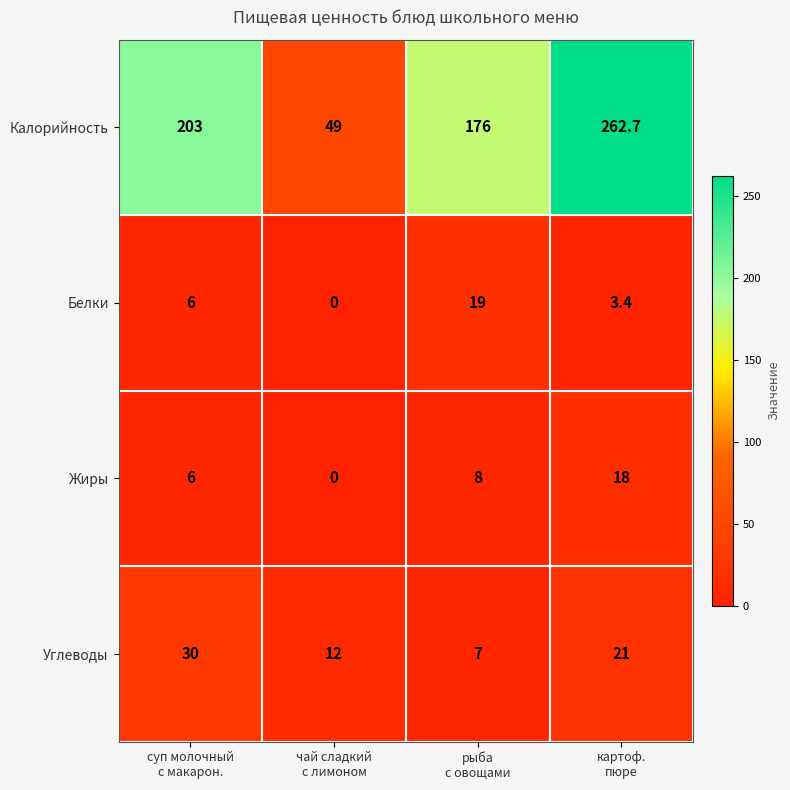

At which category is the sum across all series the highest?

картоф.
пюре